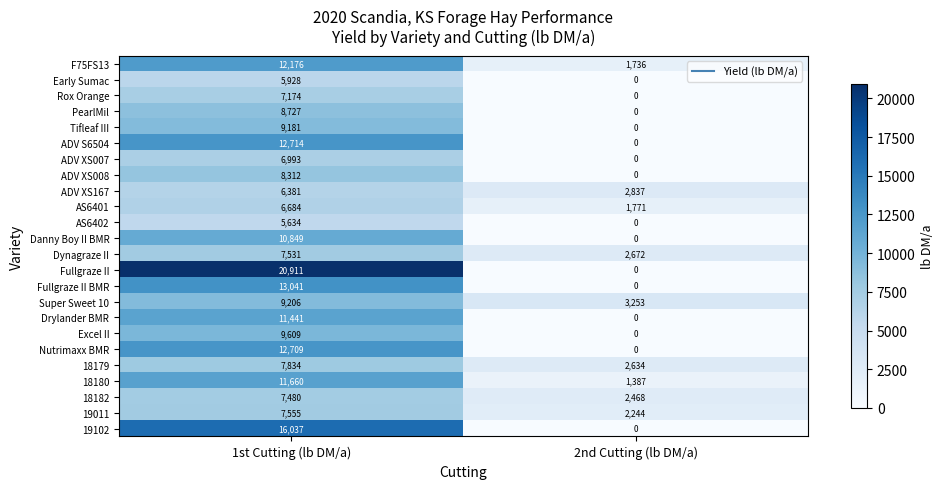

What is the maximum value for Super Sweet 10?

9206